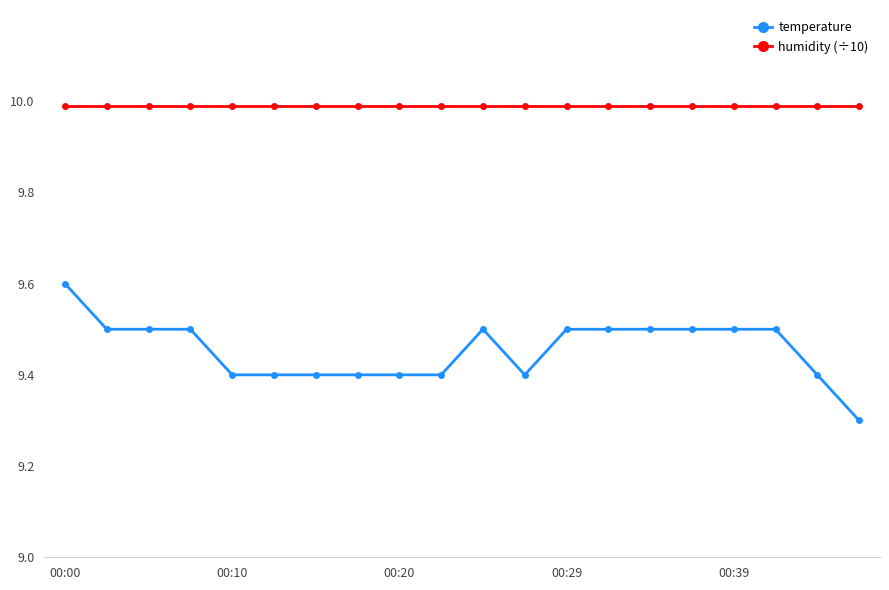

Does the chart have visible grid lines?

No